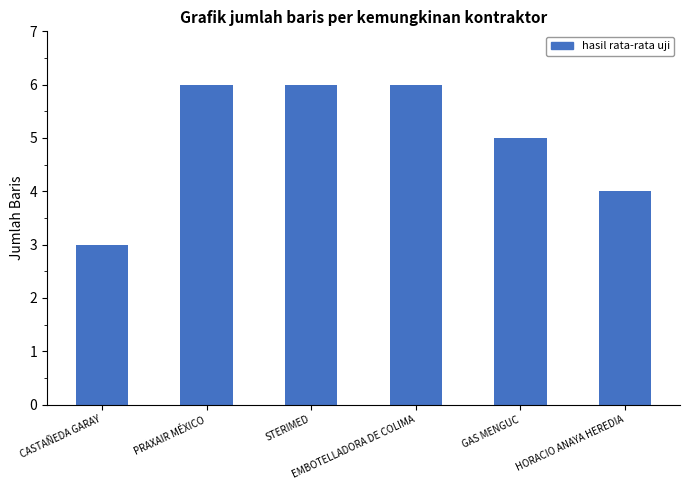

Reading left to right, transcribe all the data shown in this chart.

3	6	6	6	5	4